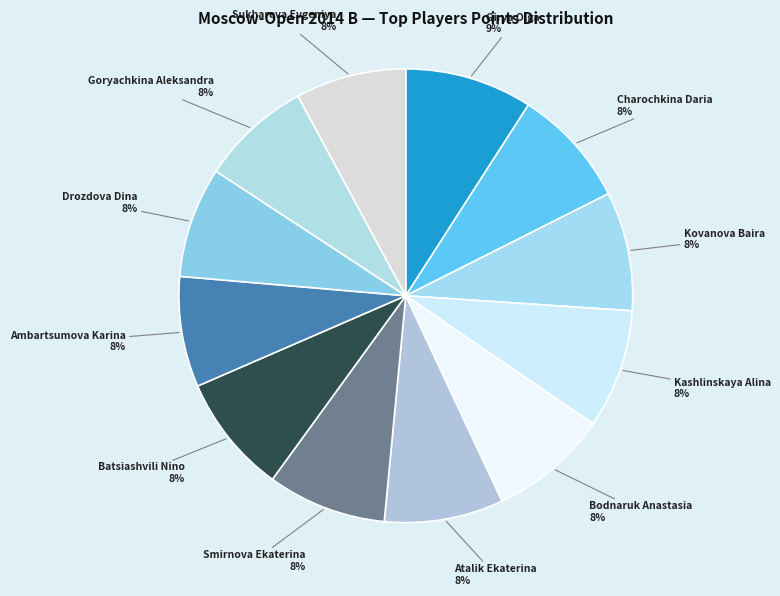

How many slices are in this pie chart?

12